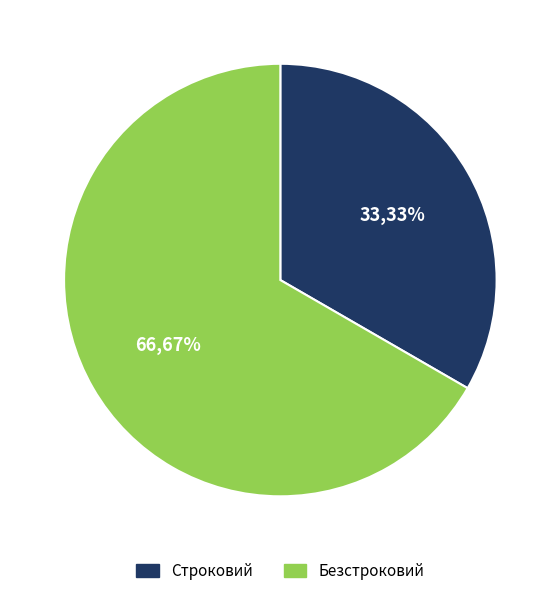

How many segments does this pie chart have?

2